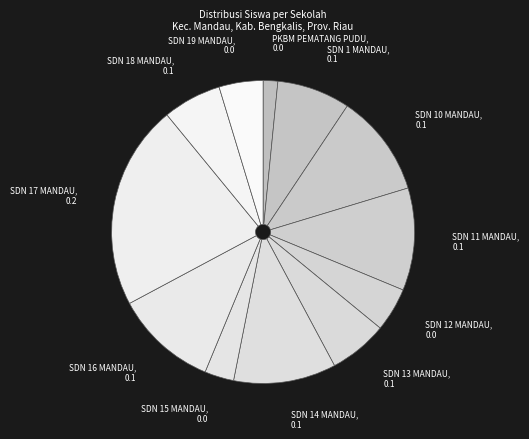

True or false: SDN 18 MANDAU accounts for 1% of the total.

False